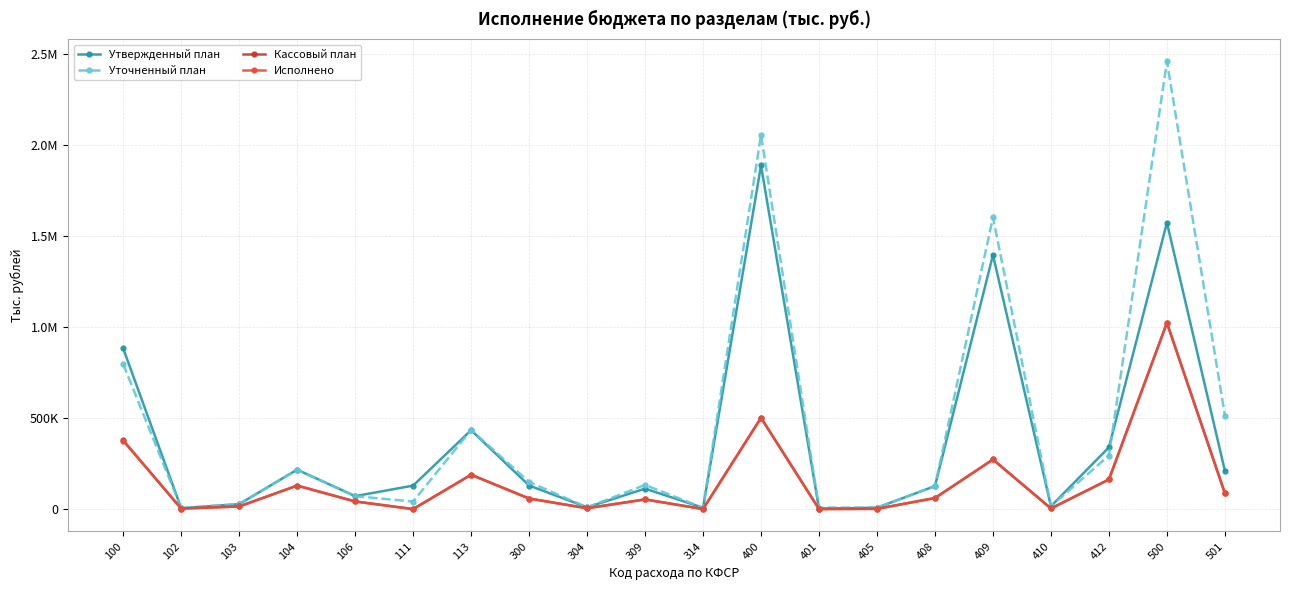

What are all the series names shown in the legend?

Утвержденный план, Уточненный план, Кассовый план, Исполнено